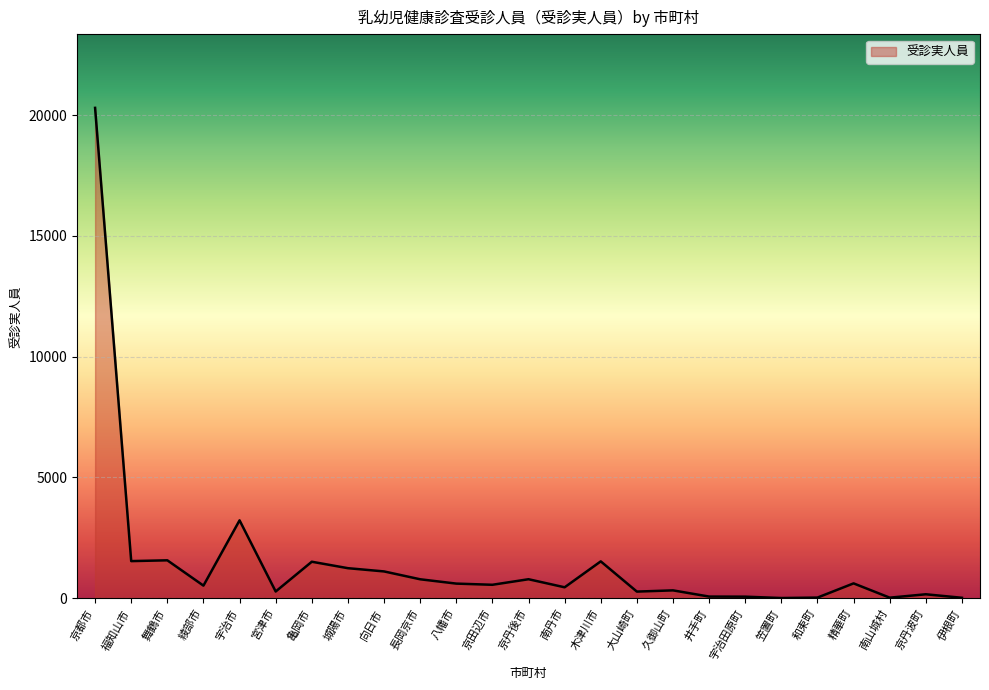

True or false: the data shows 20296 at 京都市.

True